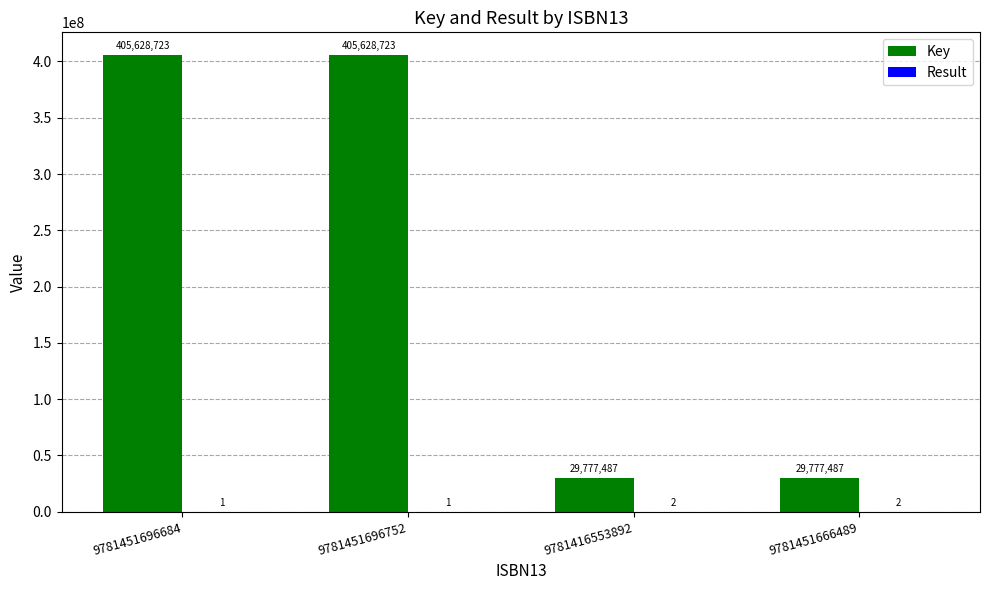

What is the sum of the Key values at 9781416553892 and 9781451696752?

435406210